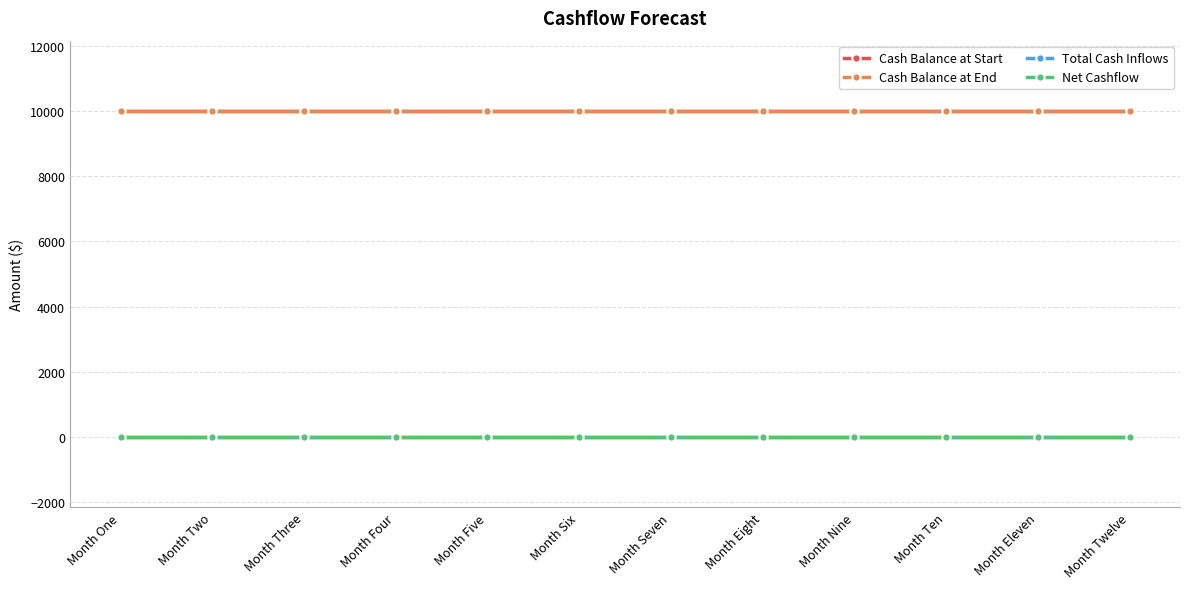

Reading right to left, list all the values displayed in this chart.

Cash Balance at Start: Month Twelve=10000	Month Eleven=10000	Month Ten=10000	Month Nine=10000	Month Eight=10000	Month Seven=10000	Month Six=10000	Month Five=10000	Month Four=10000	Month Three=10000	Month Two=10000	Month One=10000
Cash Balance at End: Month Twelve=10000	Month Eleven=10000	Month Ten=10000	Month Nine=10000	Month Eight=10000	Month Seven=10000	Month Six=10000	Month Five=10000	Month Four=10000	Month Three=10000	Month Two=10000	Month One=10000
Total Cash Inflows: Month Twelve=0	Month Eleven=0	Month Ten=0	Month Nine=0	Month Eight=0	Month Seven=0	Month Six=0	Month Five=0	Month Four=0	Month Three=0	Month Two=0	Month One=0
Net Cashflow: Month Twelve=0	Month Eleven=0	Month Ten=0	Month Nine=0	Month Eight=0	Month Seven=0	Month Six=0	Month Five=0	Month Four=0	Month Three=0	Month Two=0	Month One=0